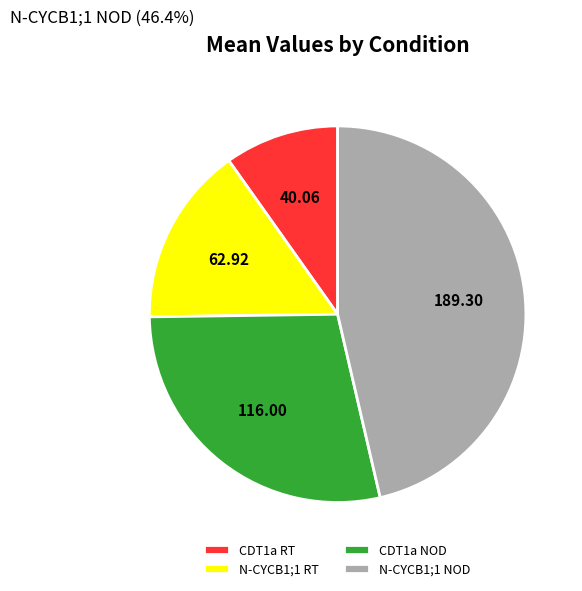

Combined, do N-CYCB1;1 RT and N-CYCB1;1 NOD account for over 50%?

Yes